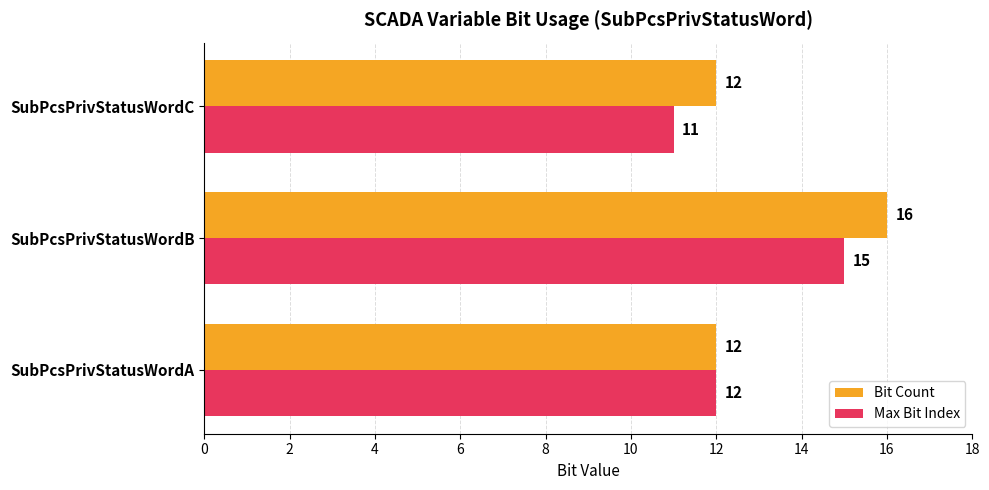

Which category has the lowest value across all series?

SubPcsPrivStatusWordC